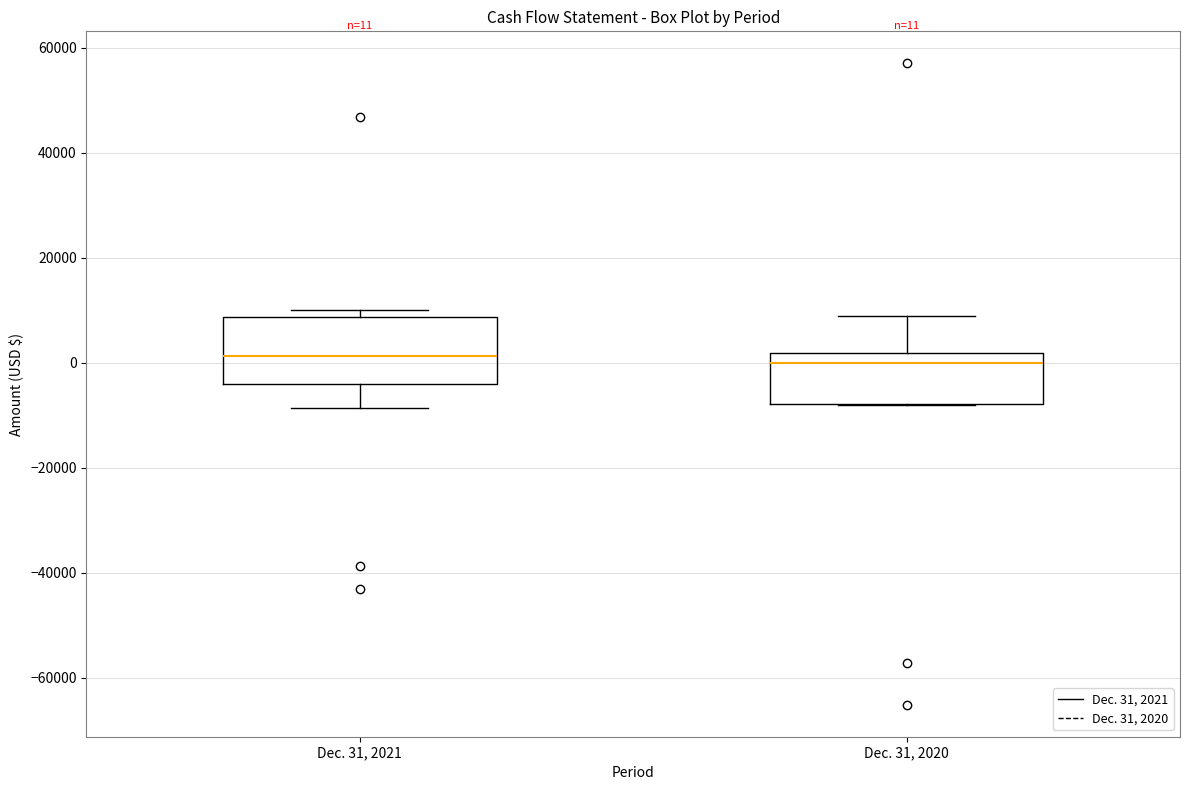

Comparing the boxes themselves (not the whiskers), which one is the tallest?

Dec. 31, 2021